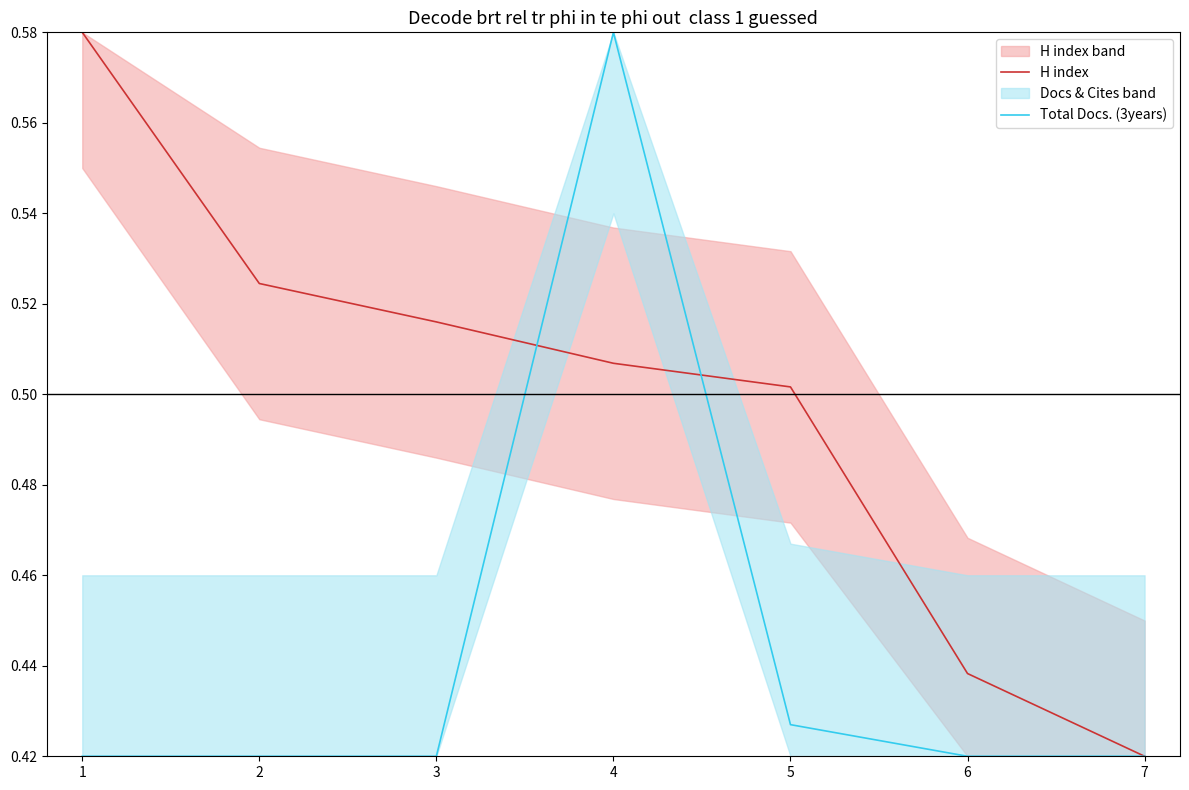

Where do H index and Total Docs. (3years) first cross each other?

3 and 4